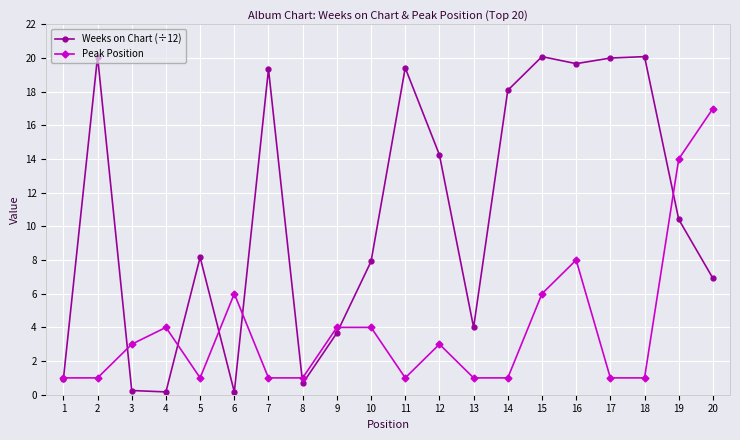

How many interior local peaks does the Weeks on Chart (÷12) series have?

6